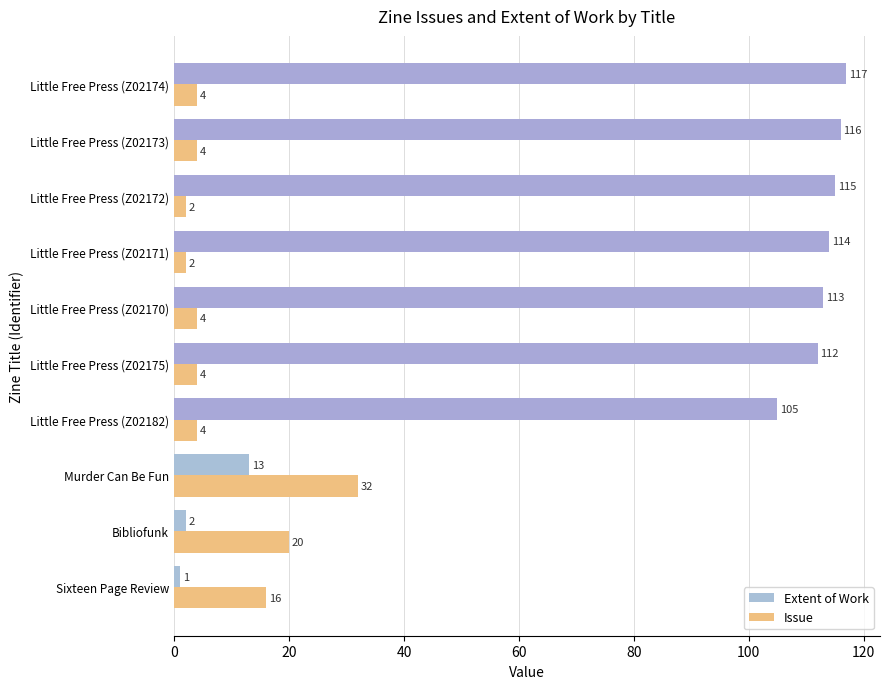

At how many categories does at least one series exceed 14?

10